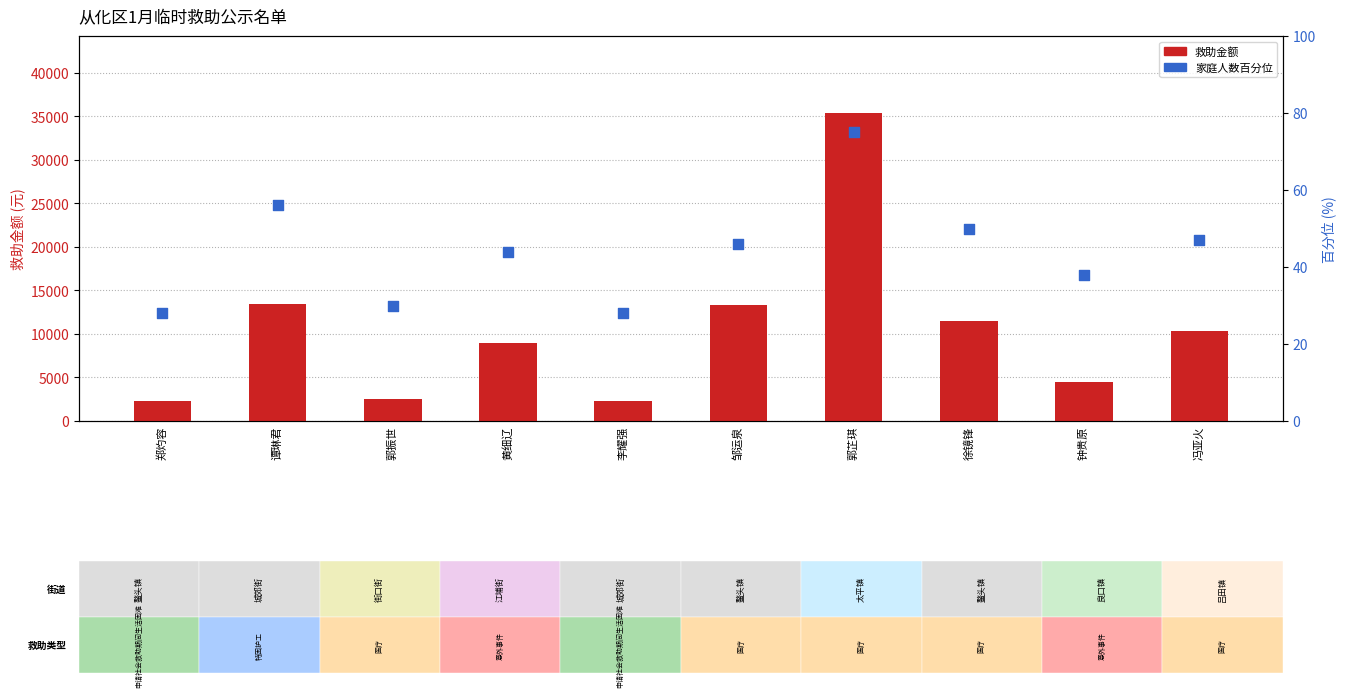

At which category is the sum across all series the highest?

郭芷琪